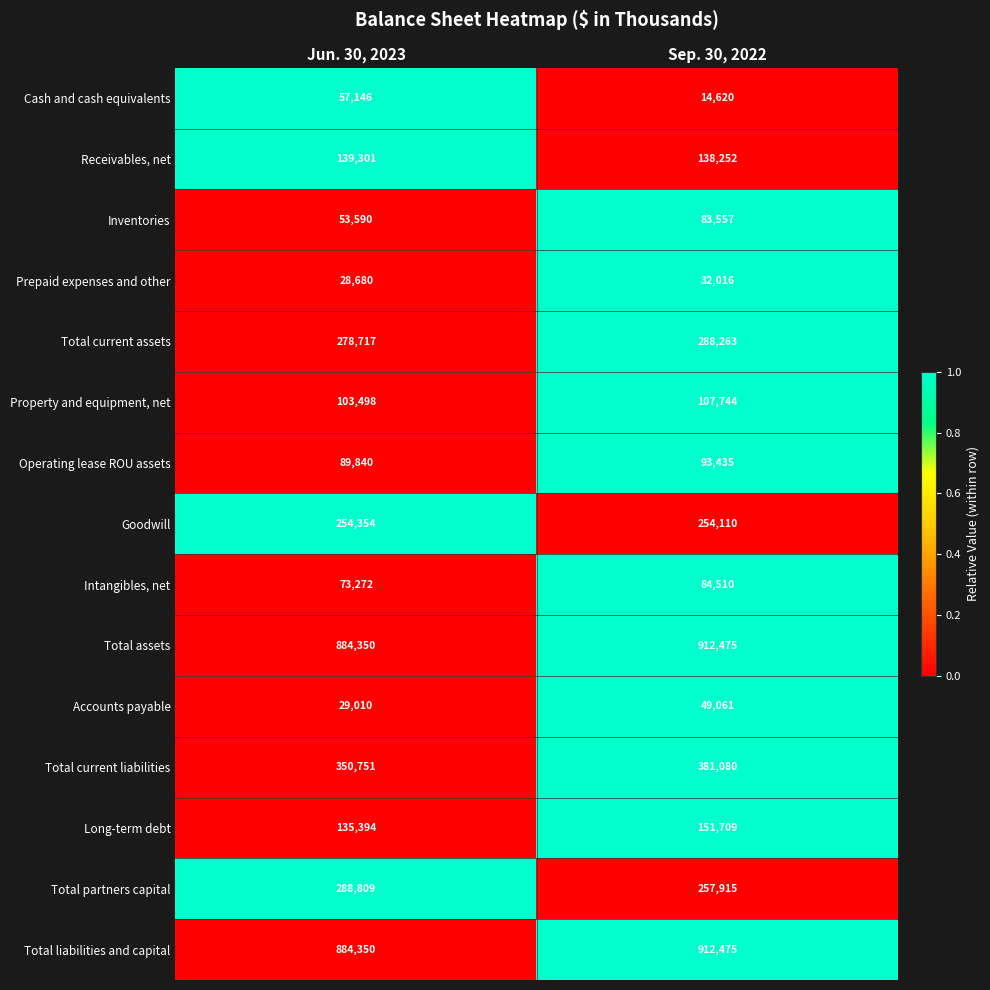

Where is Prepaid expenses and other nearest to the value 30348?

Jun. 30, 2023